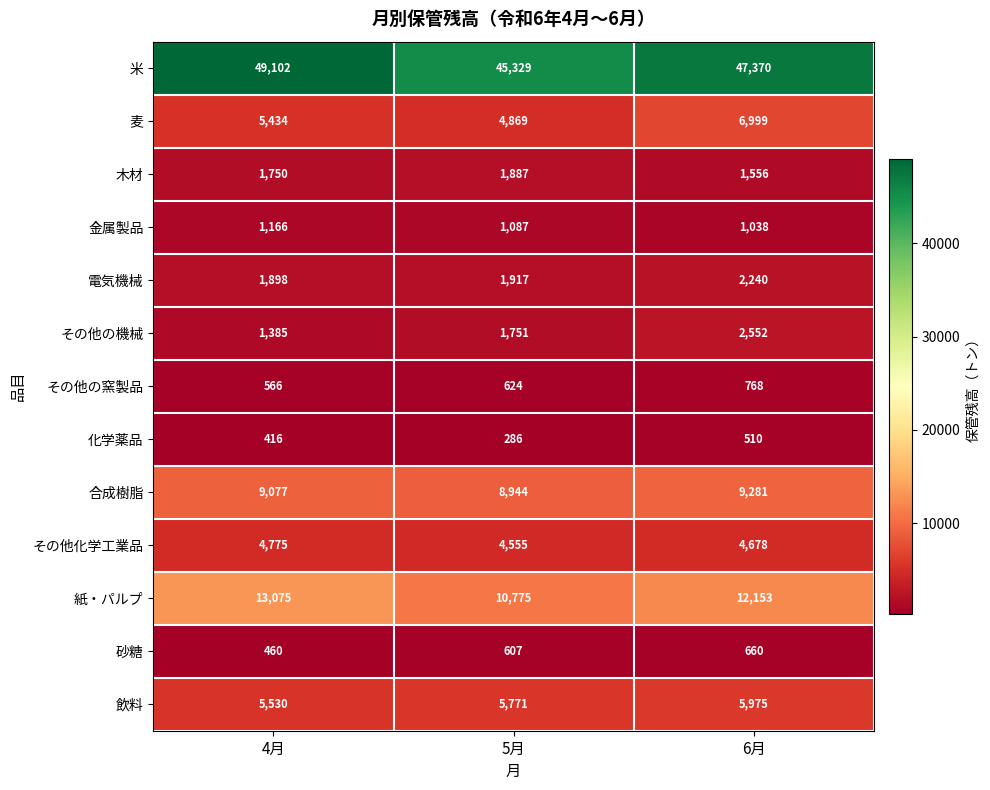

How many 麦 values are between 4869 and 6999?

3